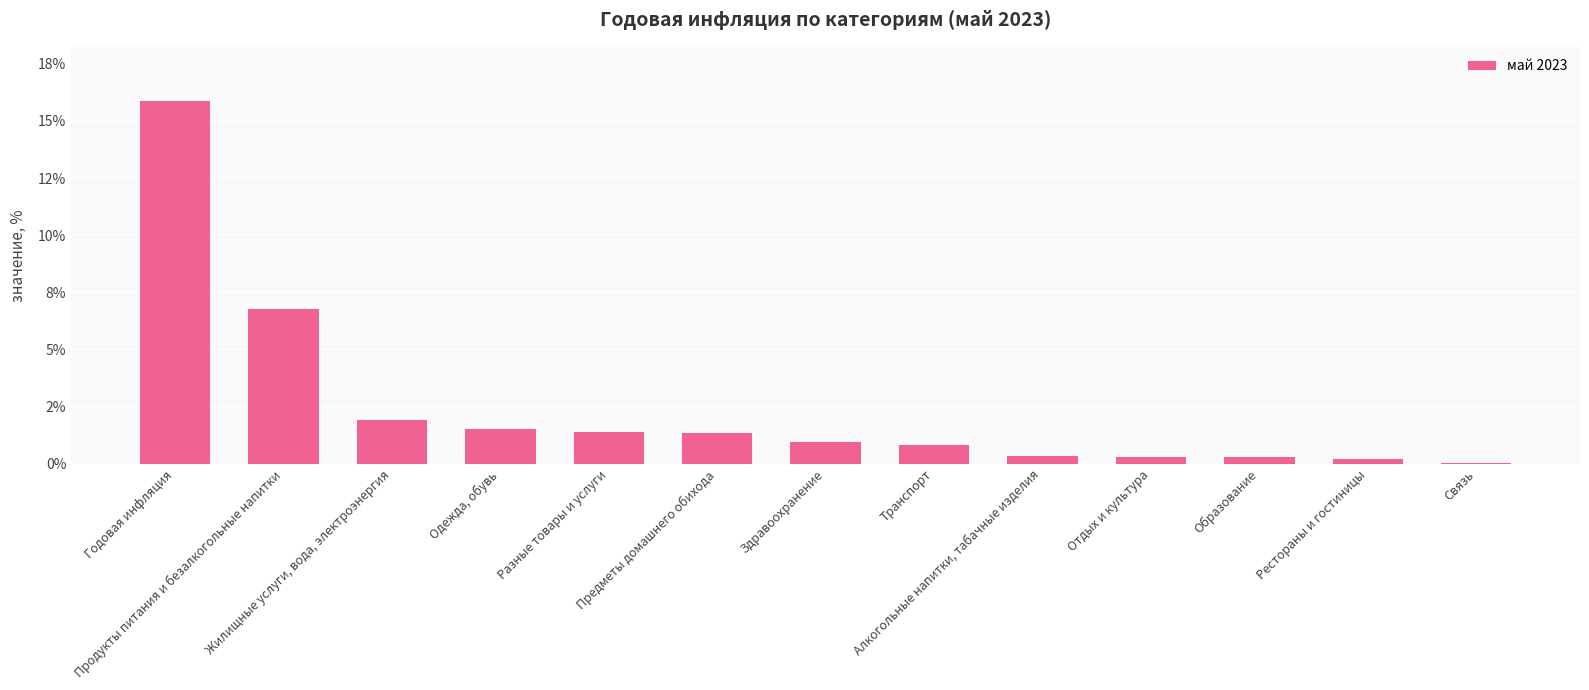

Are the bars grouped side by side (vs. stacked)?

No